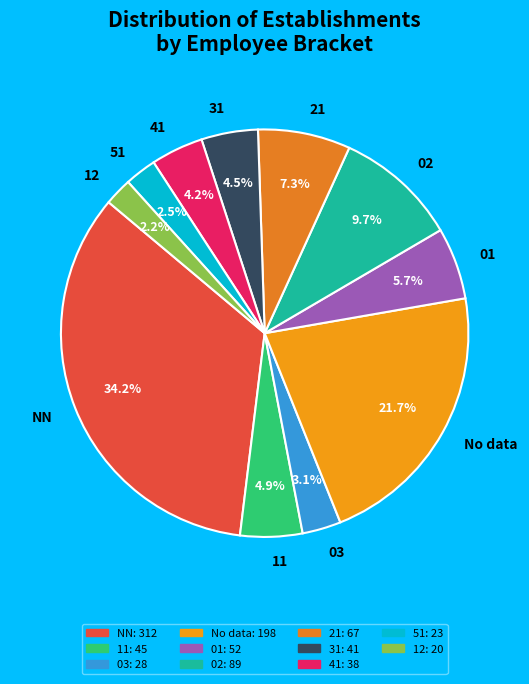

Is there any slice that represents more than half of the pie?

No